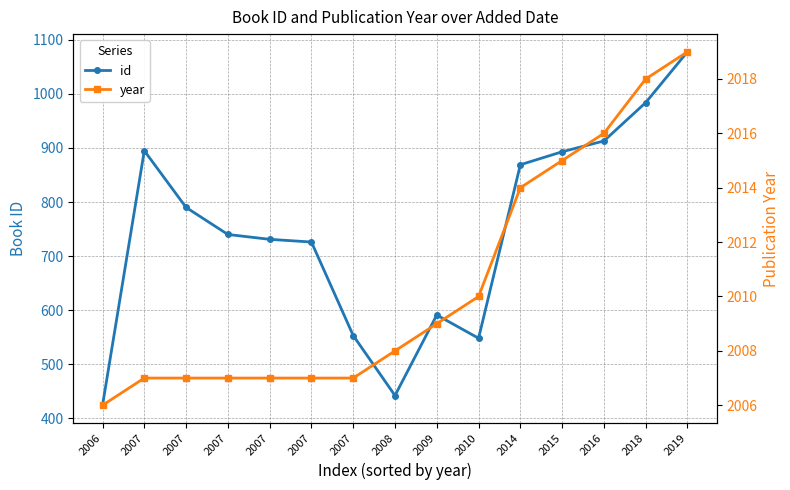

Which label corresponds to the largest value in the chart?

2019